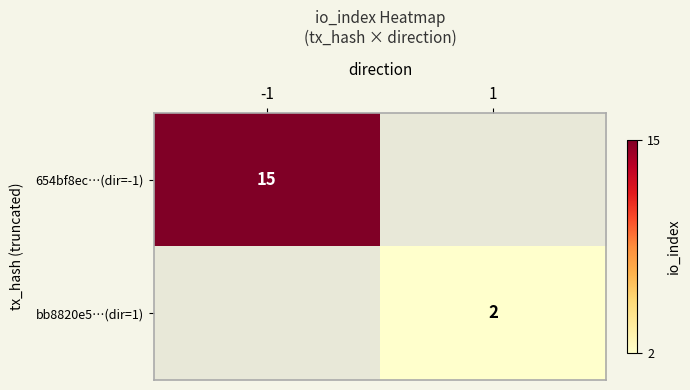

Which category has the highest value across all series?

-1